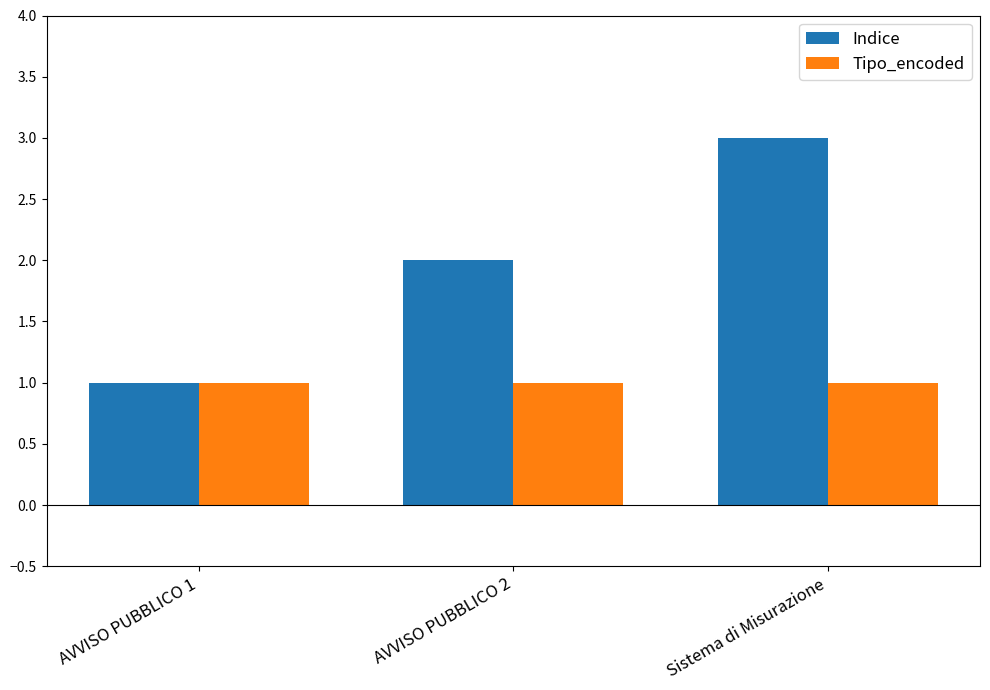

What are all the series names shown in the legend?

Indice, Tipo_encoded